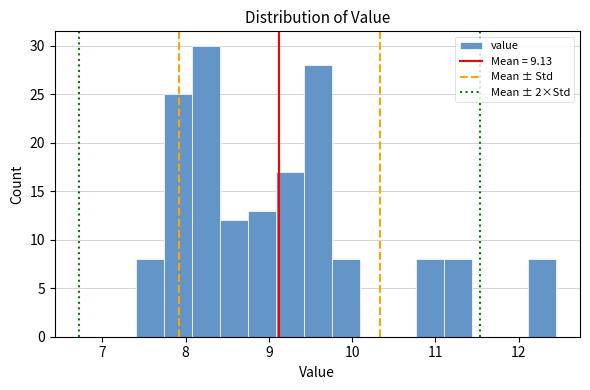

Read against the x-axis, roughly where is the centre of the tallest bar?

8.2